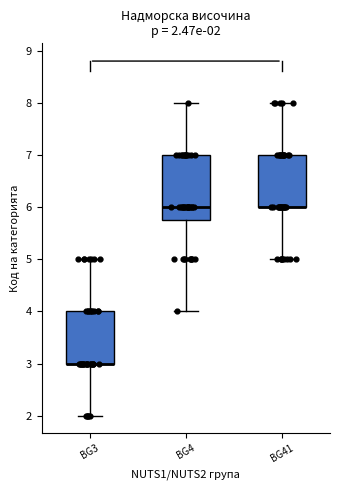

Which box is the tallest, from its lower edge to its upper edge?

BG4